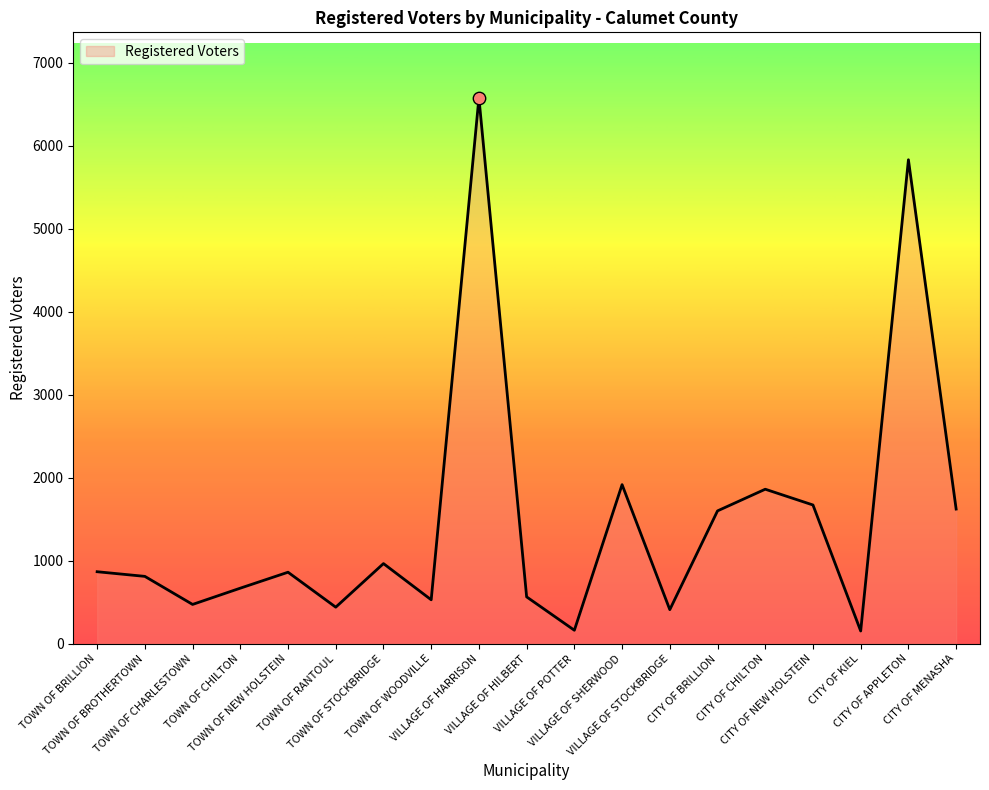

Which has a higher value, VILLAGE OF SHERWOOD or TOWN OF WOODVILLE?

VILLAGE OF SHERWOOD